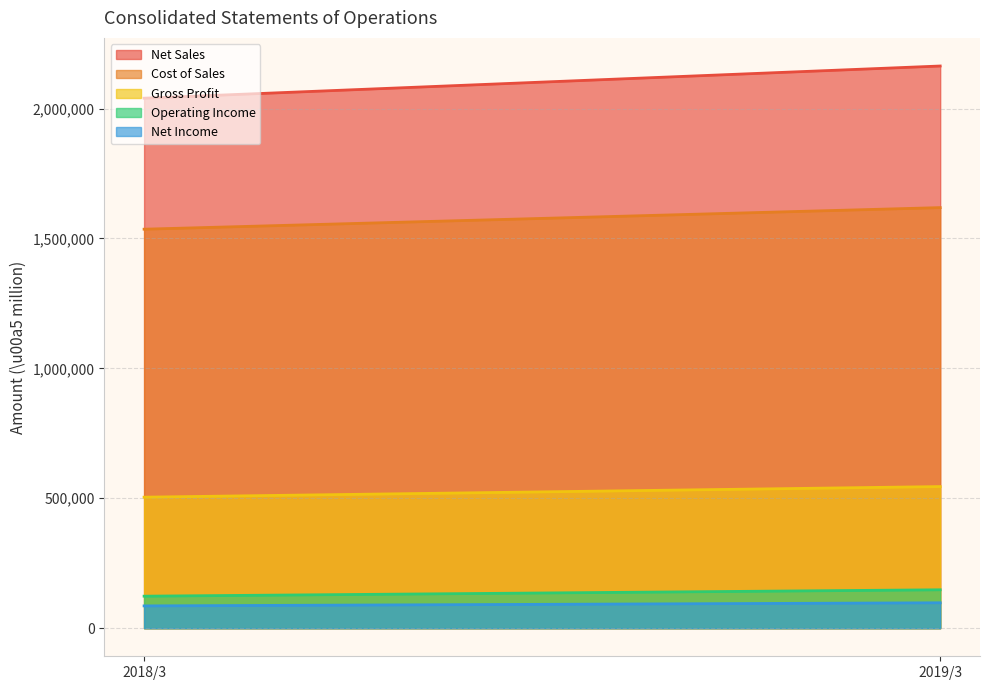

At which label is Cost of Sales closest to 1577085?

2018/3